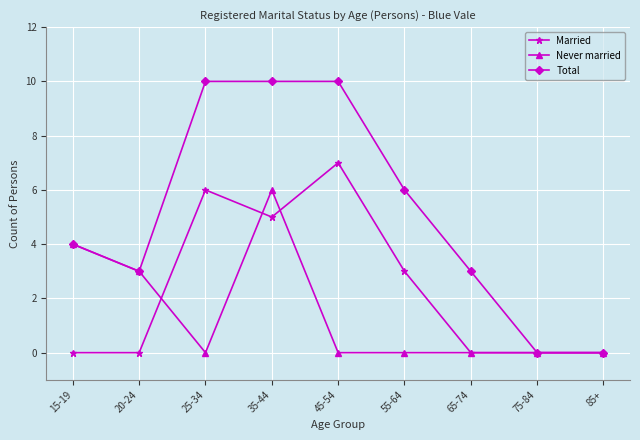

What is the sum of the Married values at 55-64 and 25-34?

9